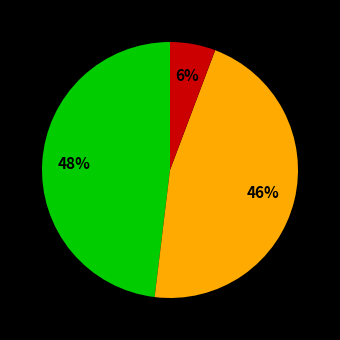

Does any single category account for the majority?

No